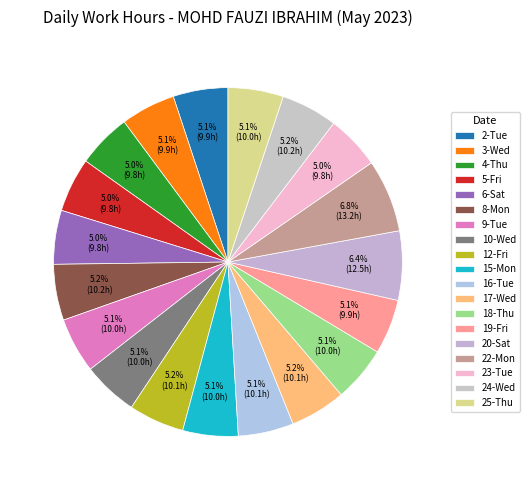

How many segments does this pie chart have?

19